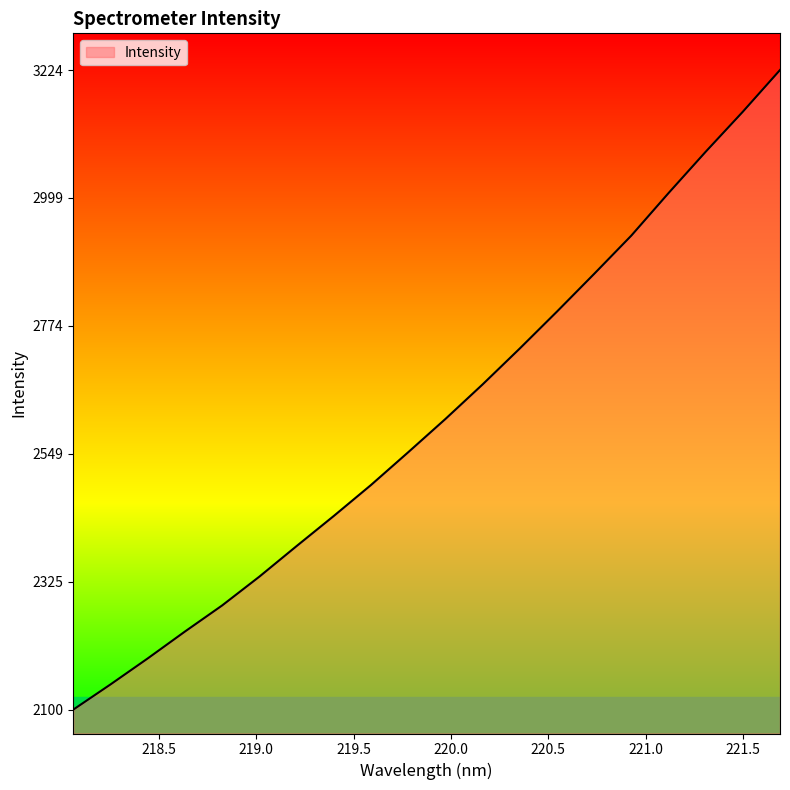

What is the maximum value shown in the chart?

3224.2